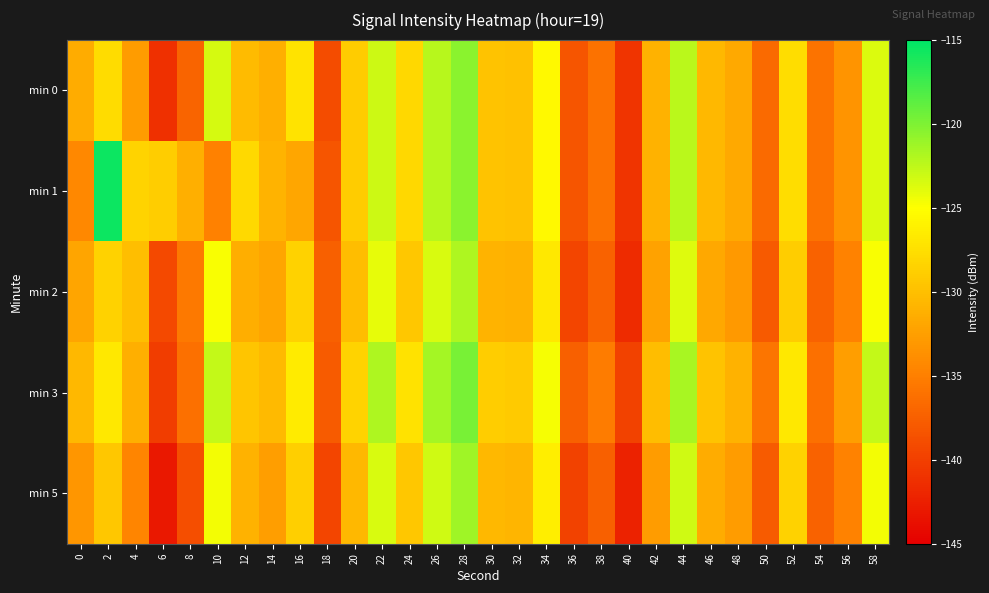

What is the smallest value displayed?

-143.1